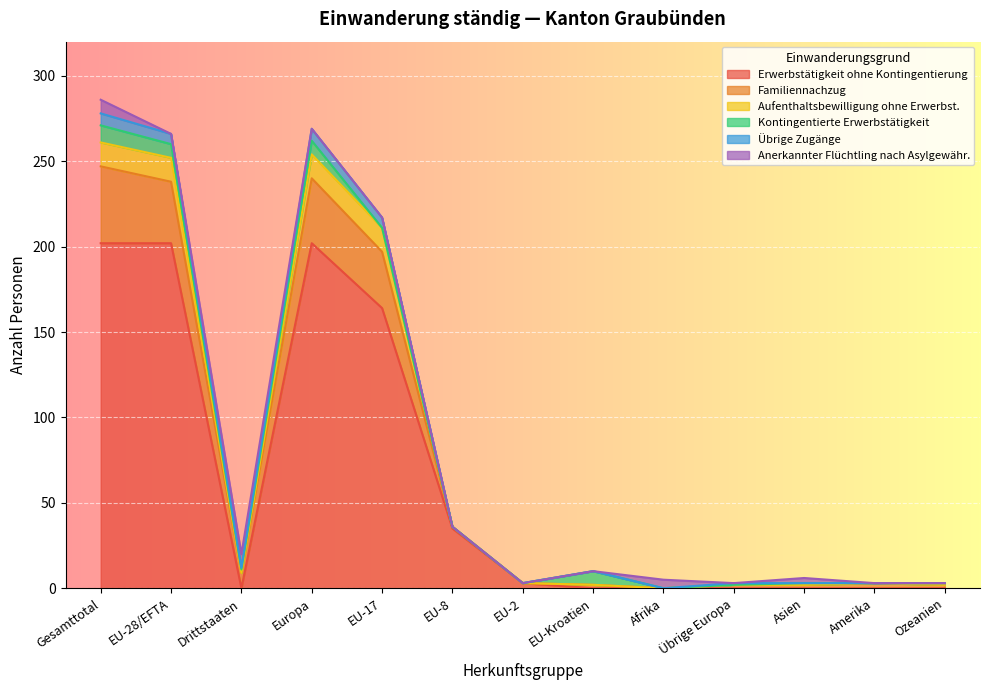

Which category has the highest value in the Aufenthaltsbewilligung ohne Erwerbst. series?

Gesamttotal